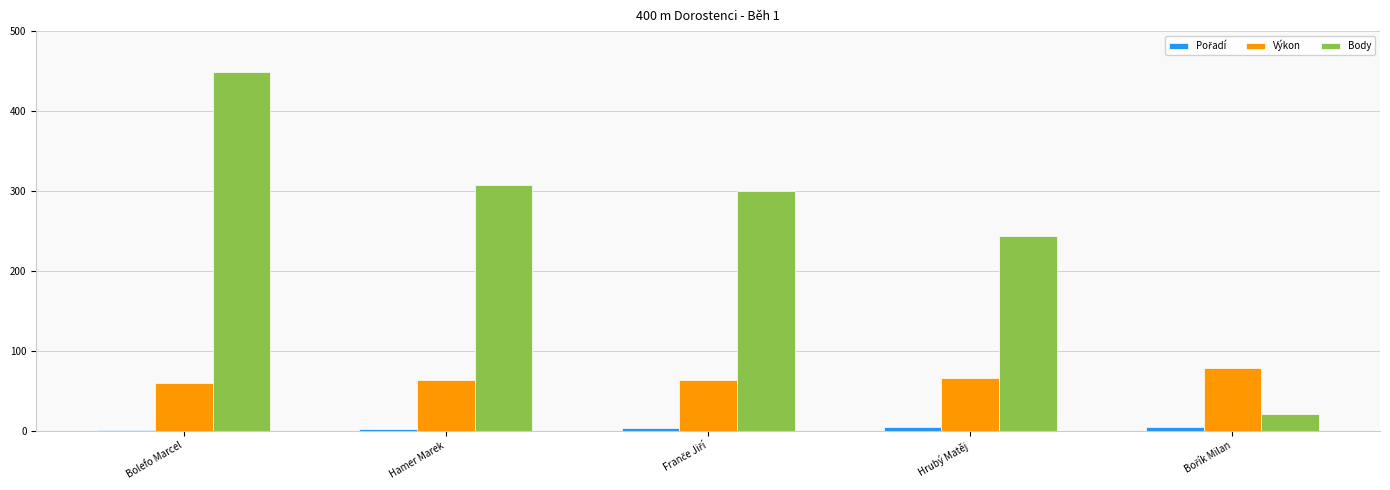

At which category does the chart reach its peak across all series?

Bolefo Marcel